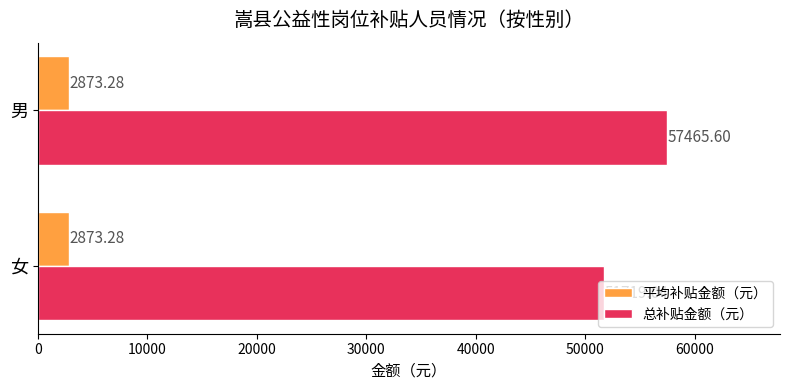

What is the difference between the highest and lowest values at 女?

48845.8